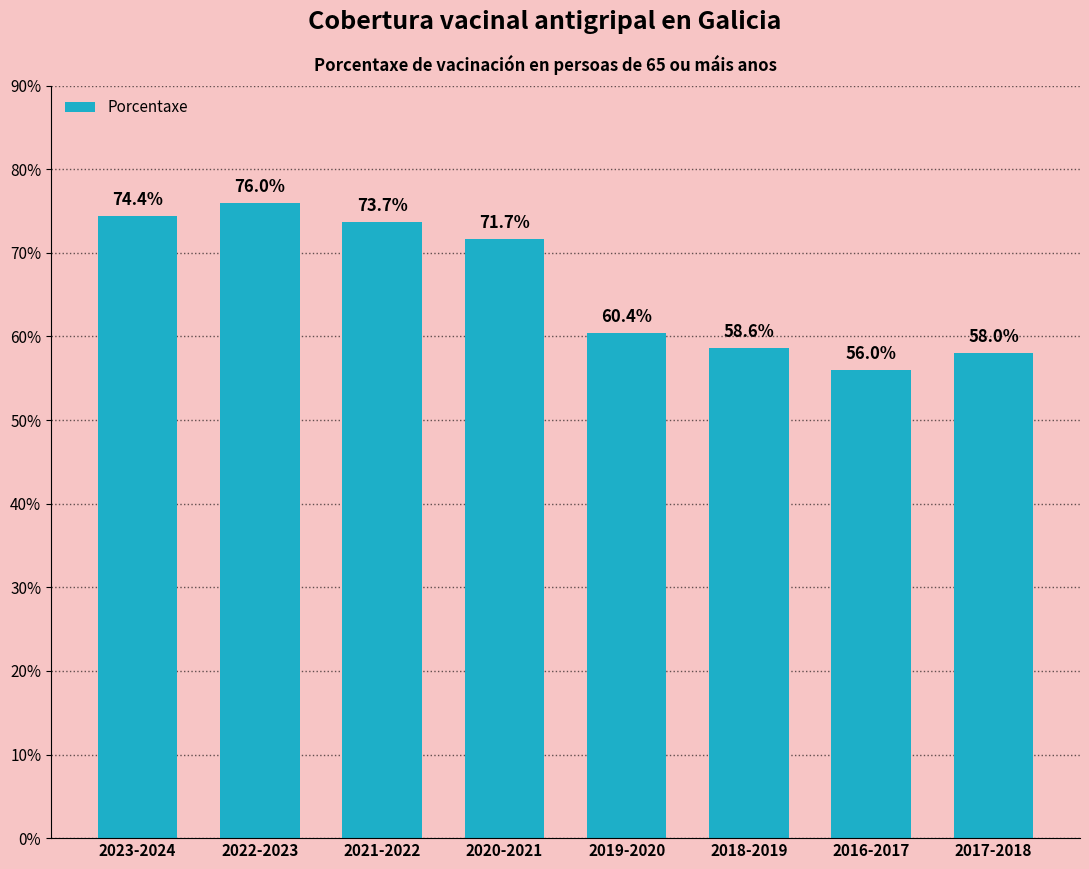

Rank the categories by value from lowest to highest.

2016-2017, 2017-2018, 2018-2019, 2019-2020, 2020-2021, 2021-2022, 2023-2024, 2022-2023